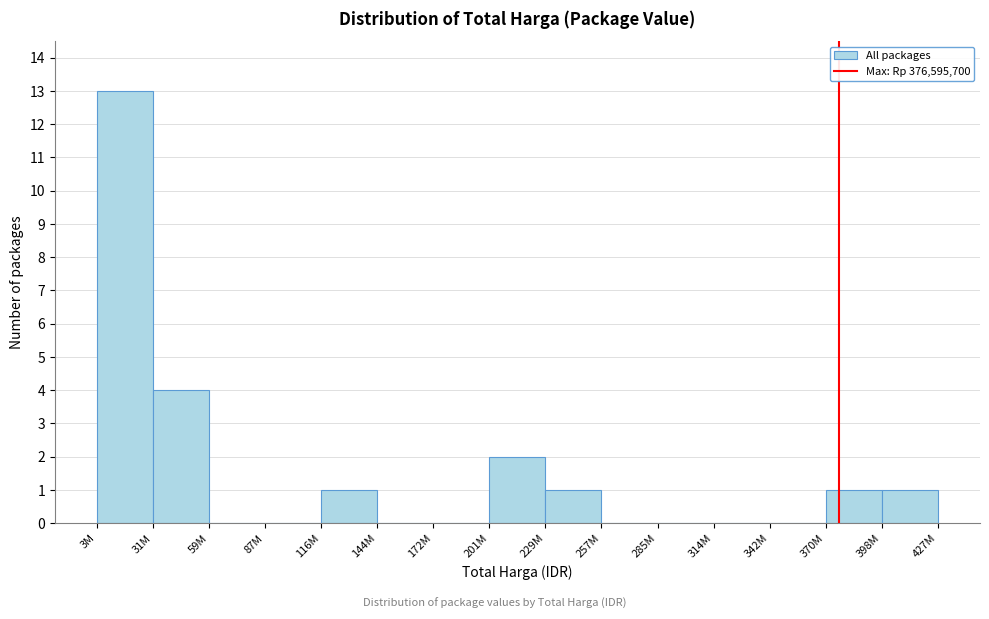

Reading right to left, extract all data points from this chart.

398M=1	370M=1	342M=0	314M=0	285M=0	257M=0	229M=1	201M=2	172M=0	144M=0	116M=1	87M=0	59M=0	31M=4	3M=13